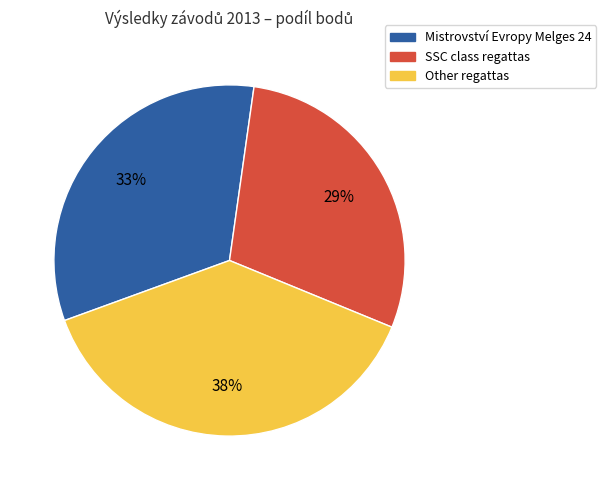

To the nearest percent, what portion does Other regattas represent?

38%